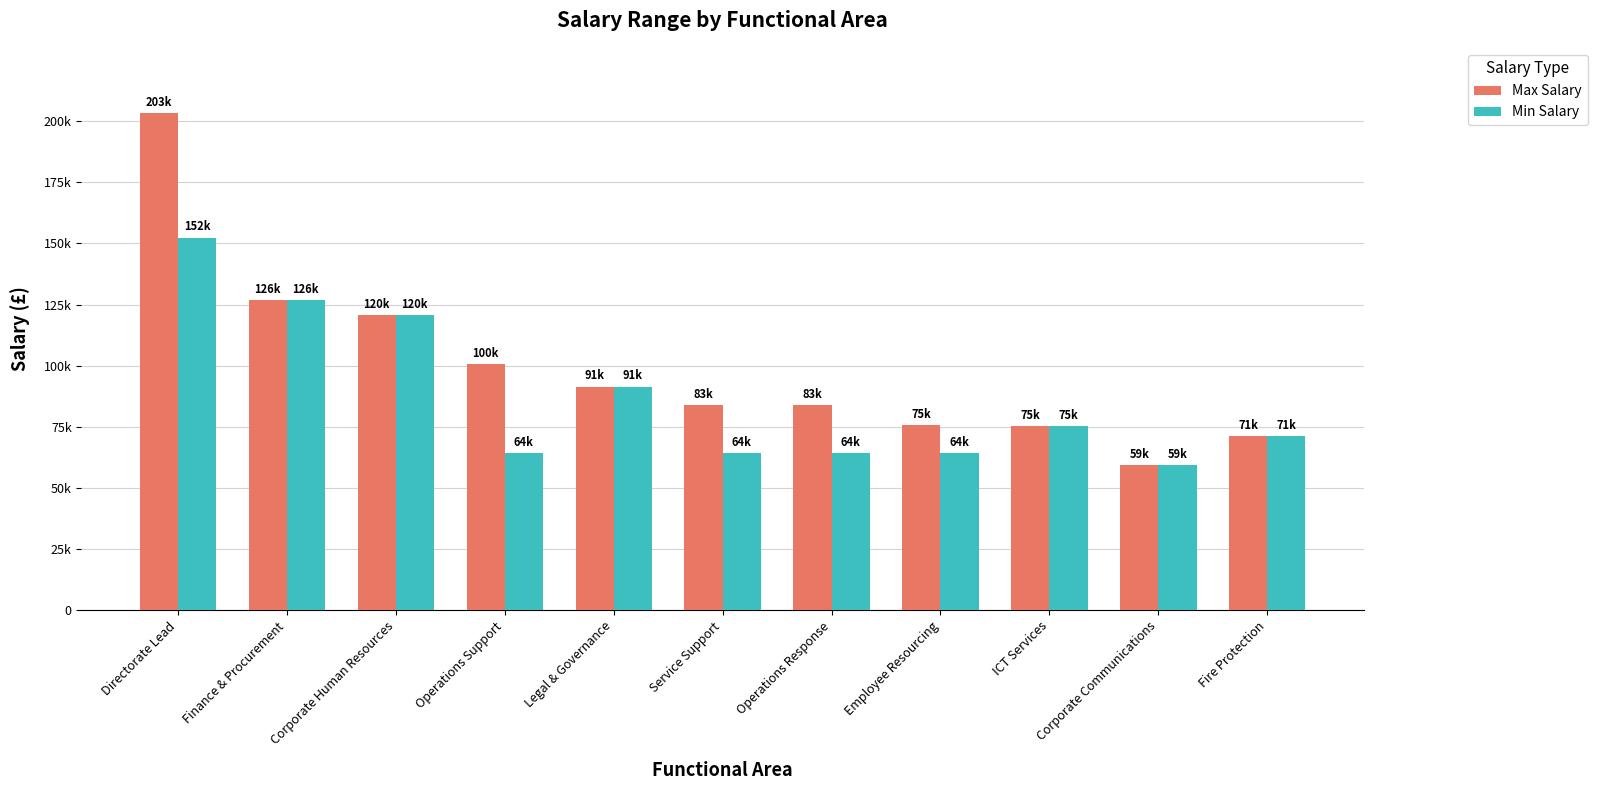

The value of Min Salary at ICT Services is 129772. True or false?

False